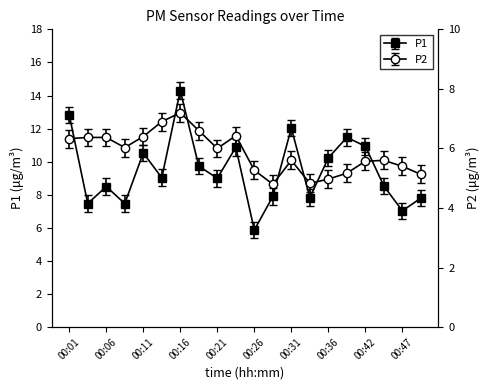

What is the value of the P1 point at the 19th from the left?

7.0